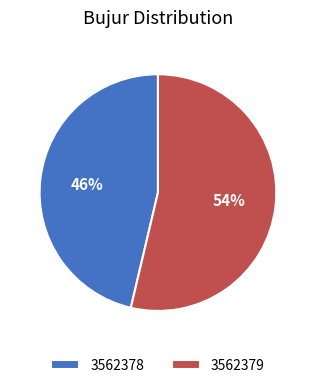

Which slice represents more than half of the pie?

3562379